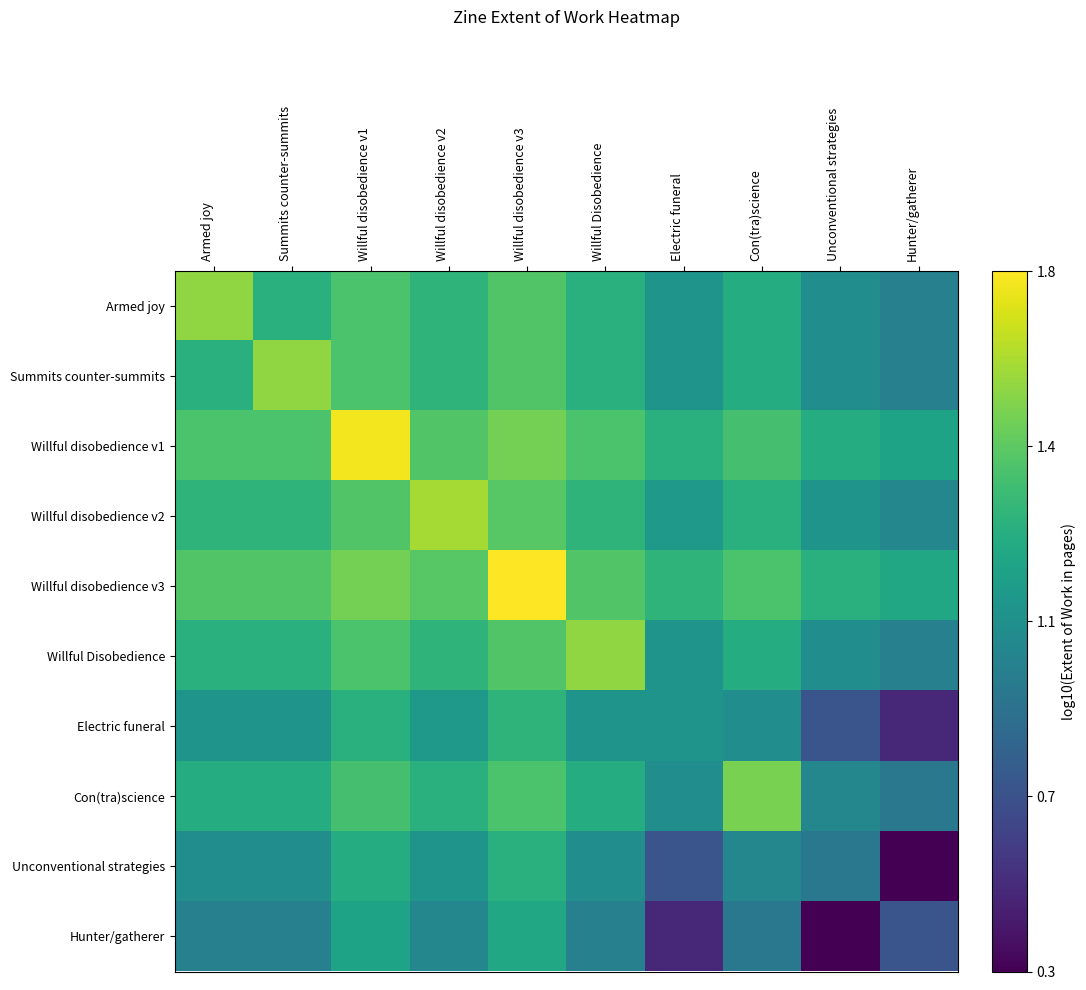

Which has a higher value, Willful Disobedience or Willful disobedience v3?

Willful disobedience v3